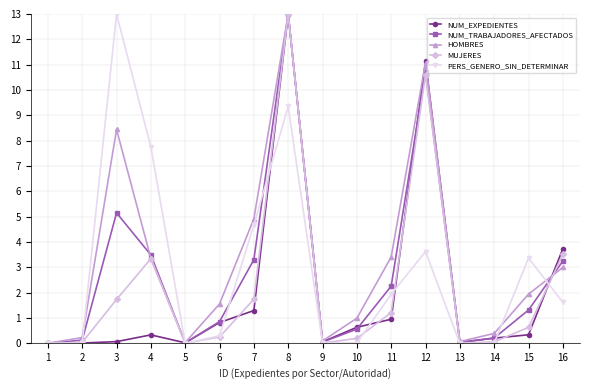

Is the value of PERS_GENERO_SIN_DETERMINAR at 5 greater than the value of HOMBRES at 3?

No